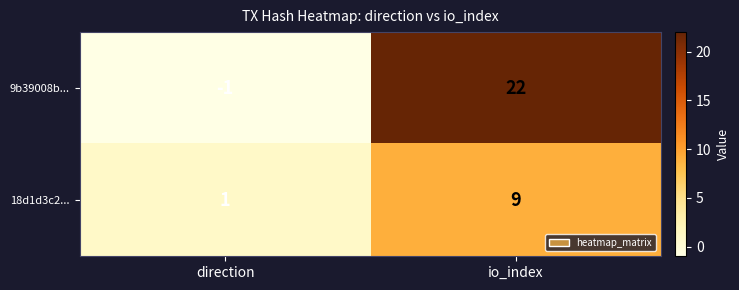

List the series in order of their peak value, highest first.

9b39008b..., 18d1d3c2...